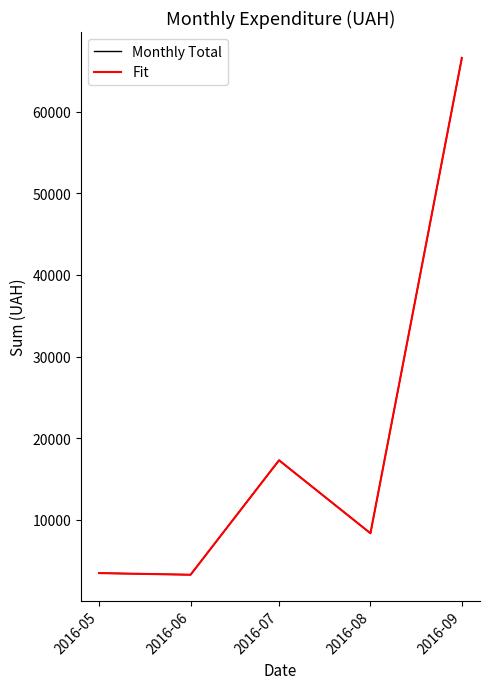

Where is the first local minimum for Fit?

2016-06